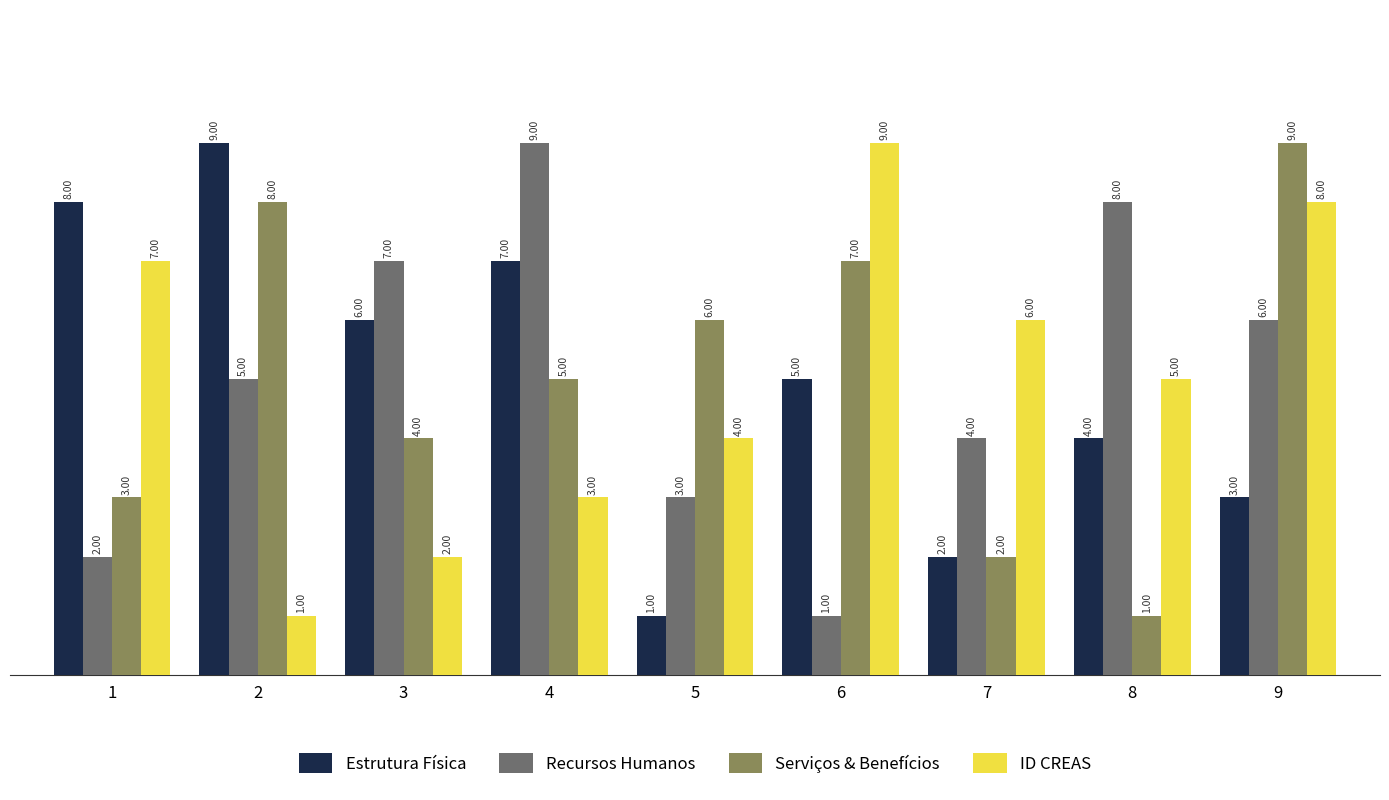

At which category is the sum across all series the highest?

9